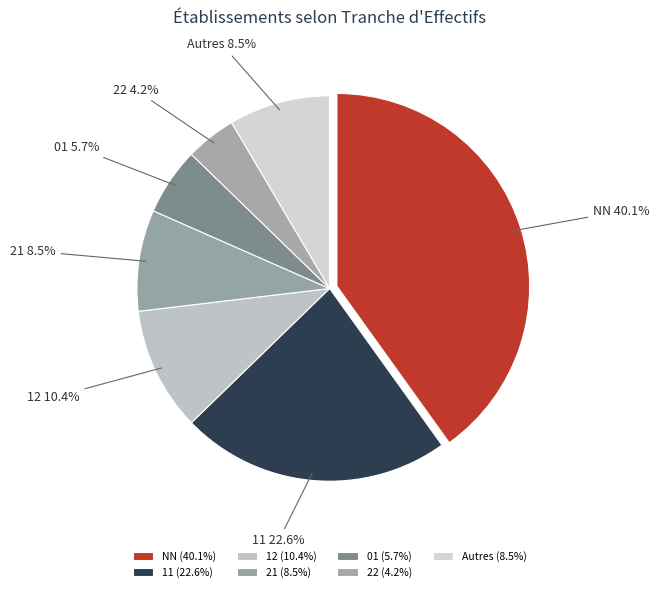

Does 21 account for over 50% of the chart?

No